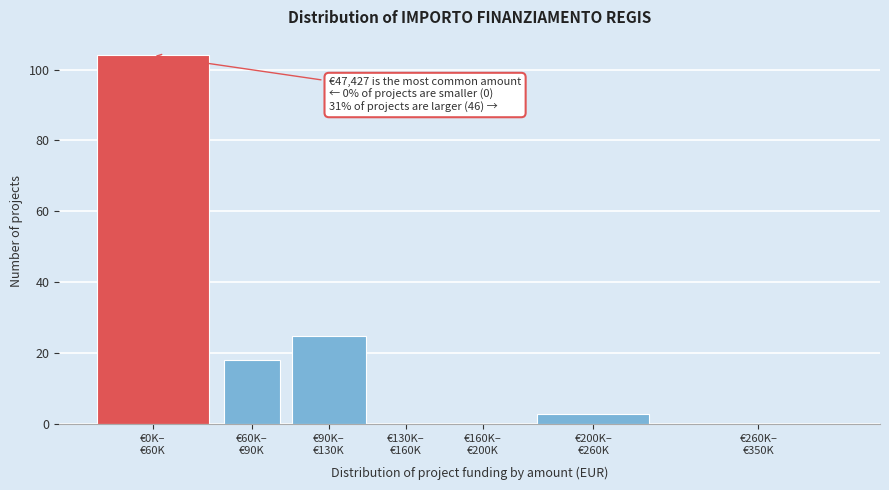

What is the sum of all values?

150